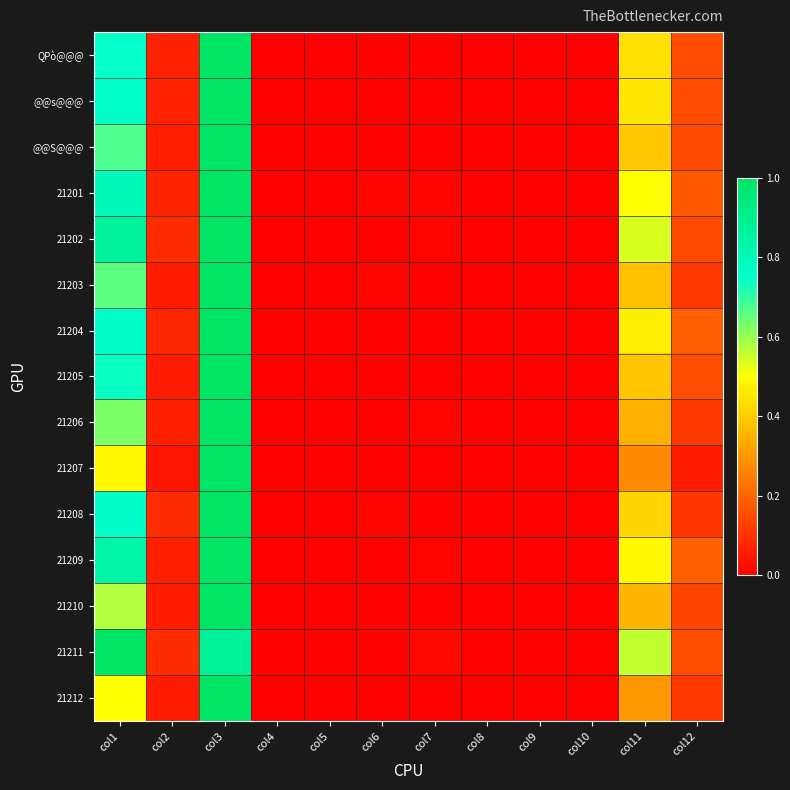

Which series has the largest total across all categories?

21211